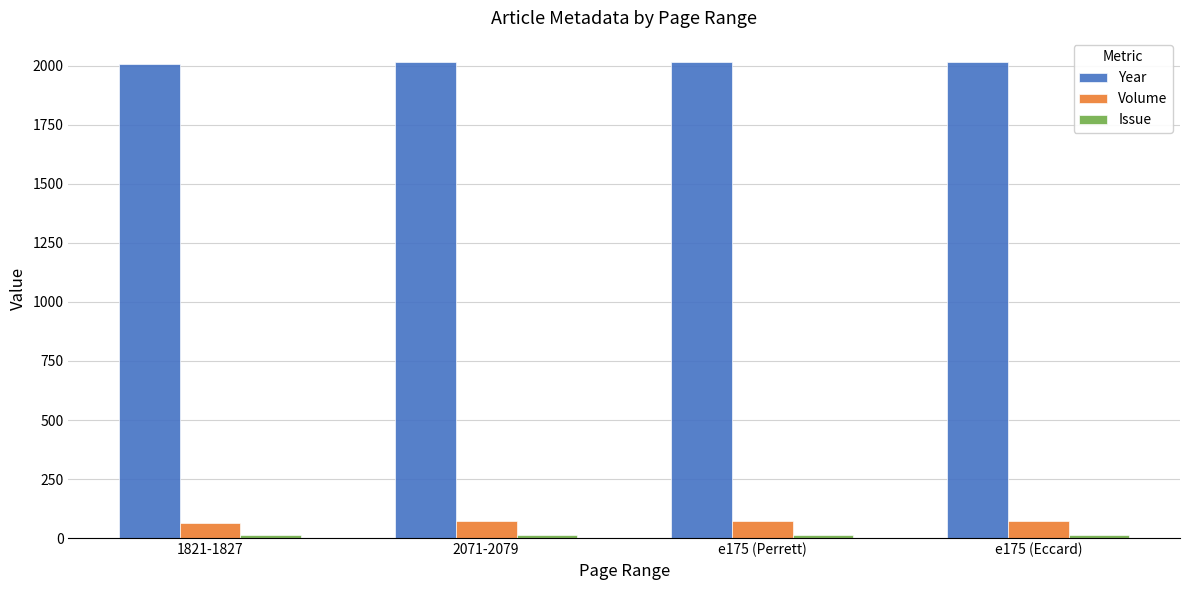

What is the sum of all Year values?

8060